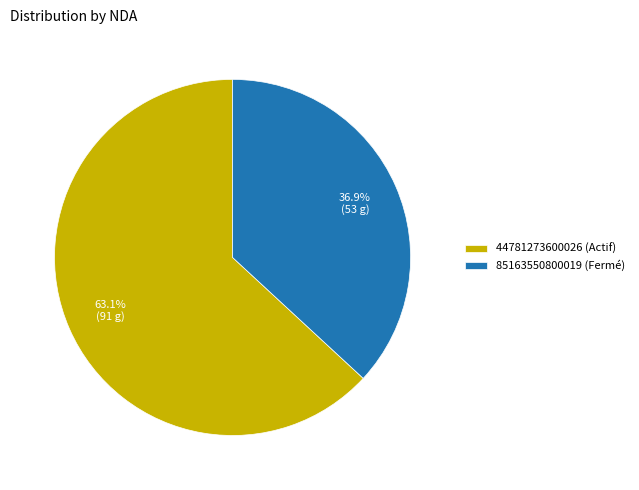

True or false: 44781273600026 (Actif) accounts for 63% of the total.

True